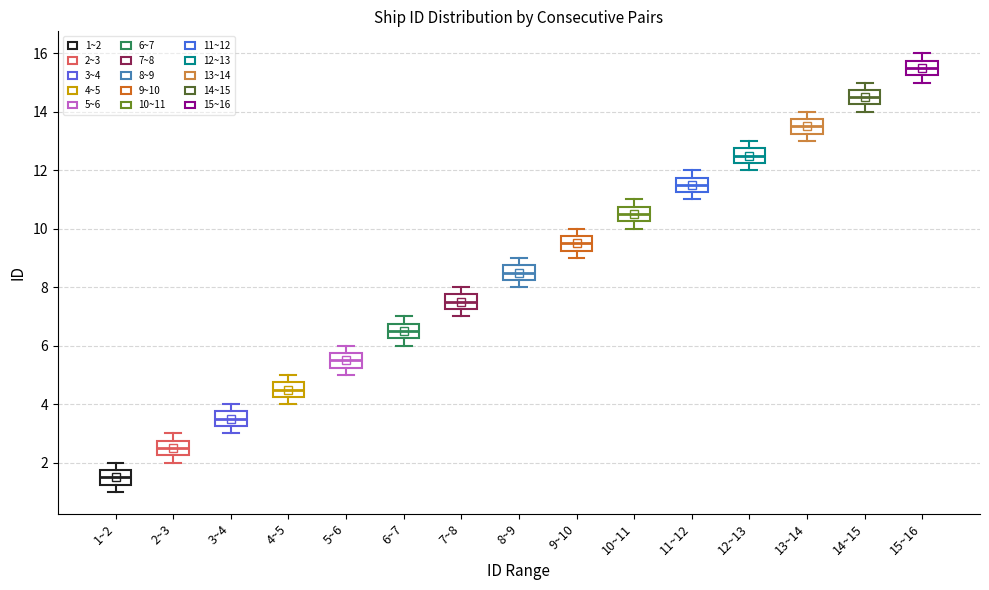

Where does the median line of the box for 12~13 sit on the y-axis? The values are not printed on the chart, so give them approximately, as read against the axis.

12.6